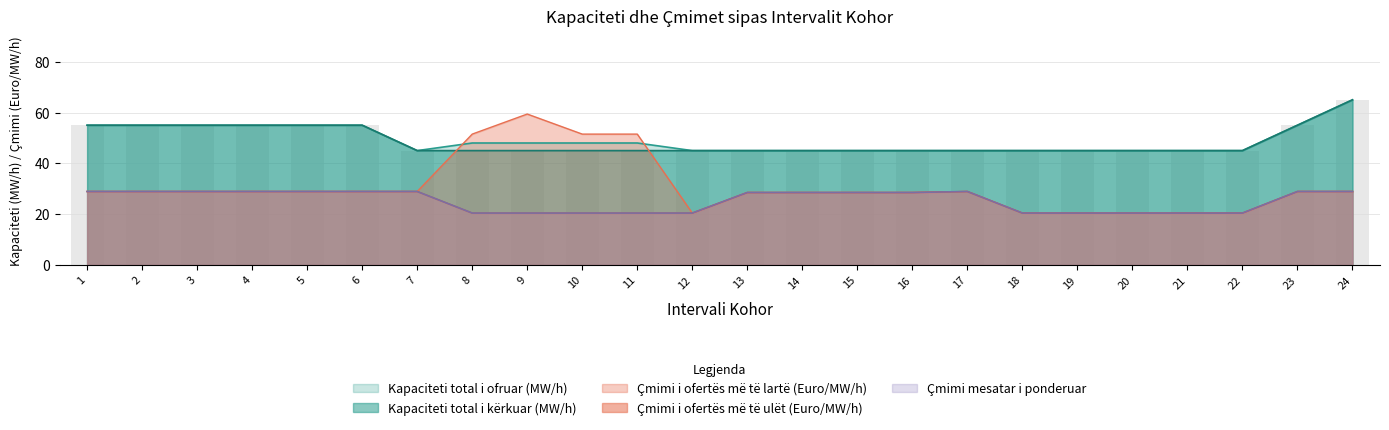

What is the maximum value shown in the chart?

65.0